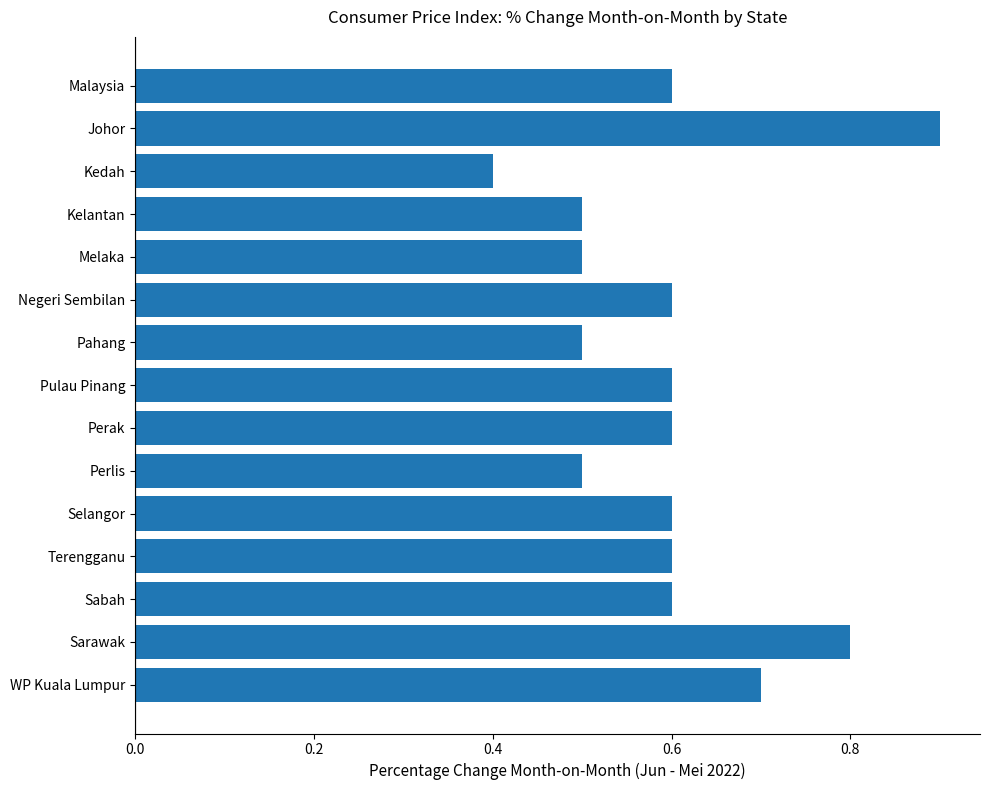

Read the value at Pulau Pinang.

0.6